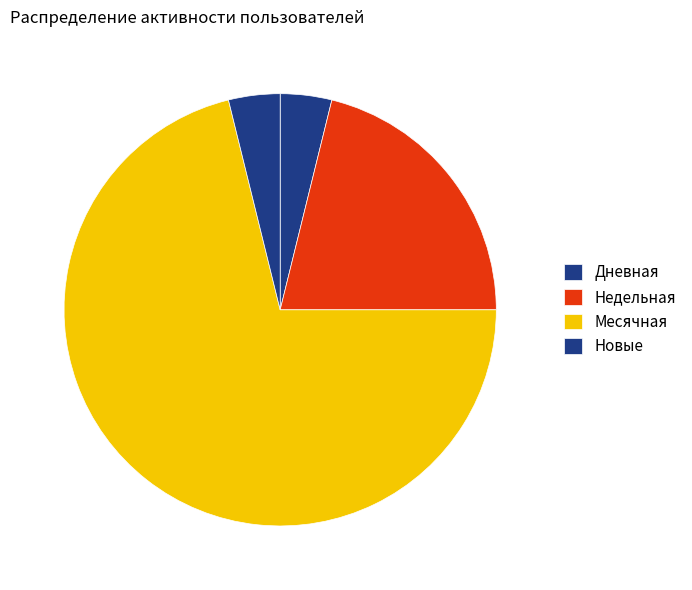

How many segments does this pie chart have?

4